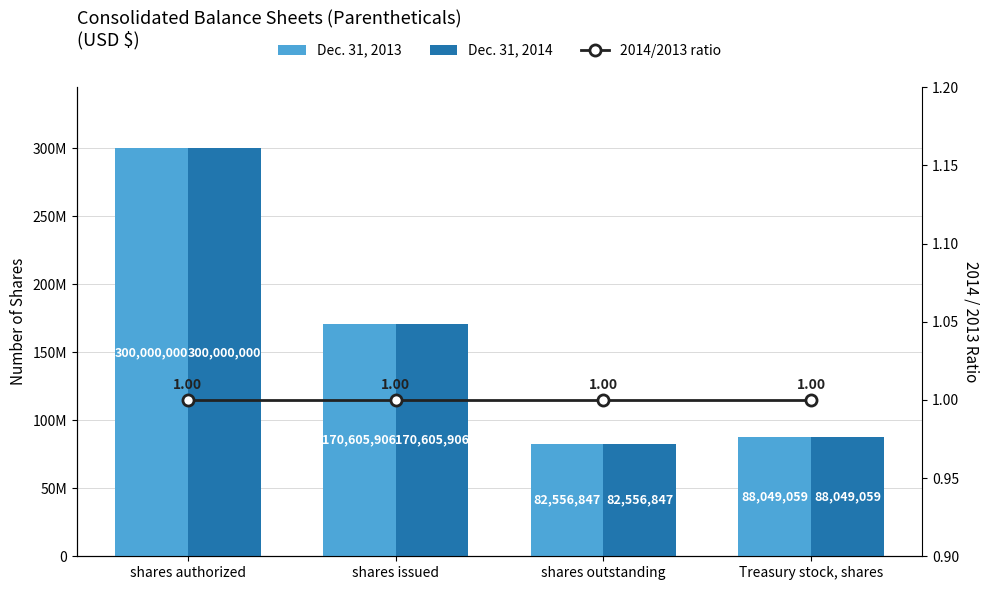

Reading left to right, transcribe all the data shown in this chart.

Dec. 31, 2013: shares authorized=300000000	shares issued=170605906	shares outstanding=82556847	Treasury stock, shares=88049059
Dec. 31, 2014: shares authorized=300000000	shares issued=170605906	shares outstanding=82556847	Treasury stock, shares=88049059
2014/2013 ratio: shares authorized=1	shares issued=1	shares outstanding=1	Treasury stock, shares=1